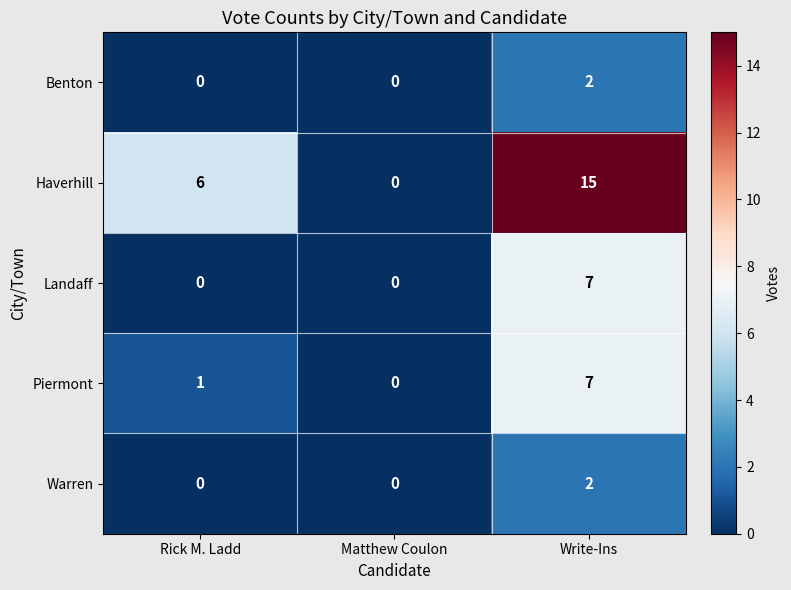

What is the average value of the Haverhill series?

7